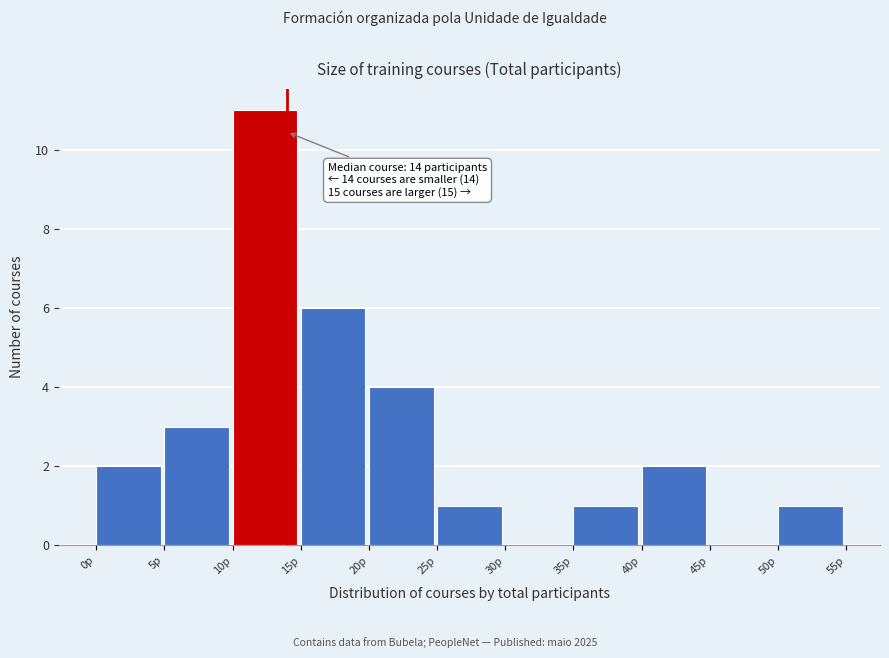

Over which range of the x-axis is the bar tallest?

10 to 15